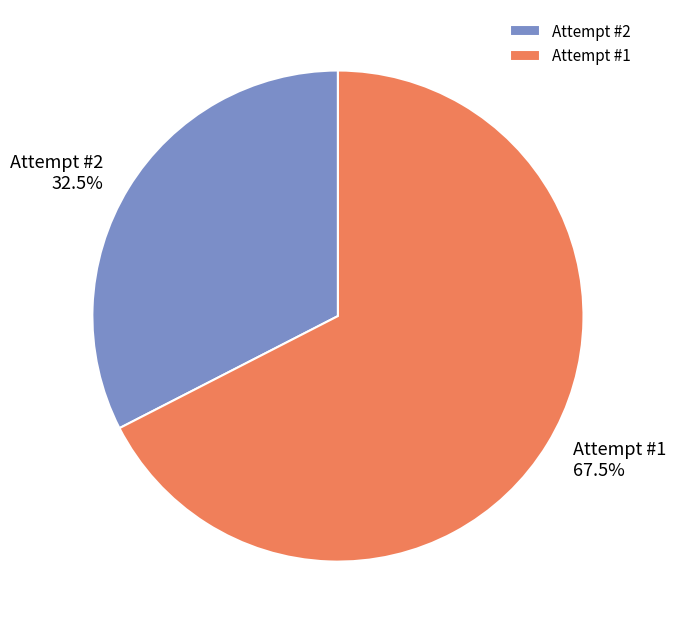

Which category has the biggest portion of the pie?

Attempt #1